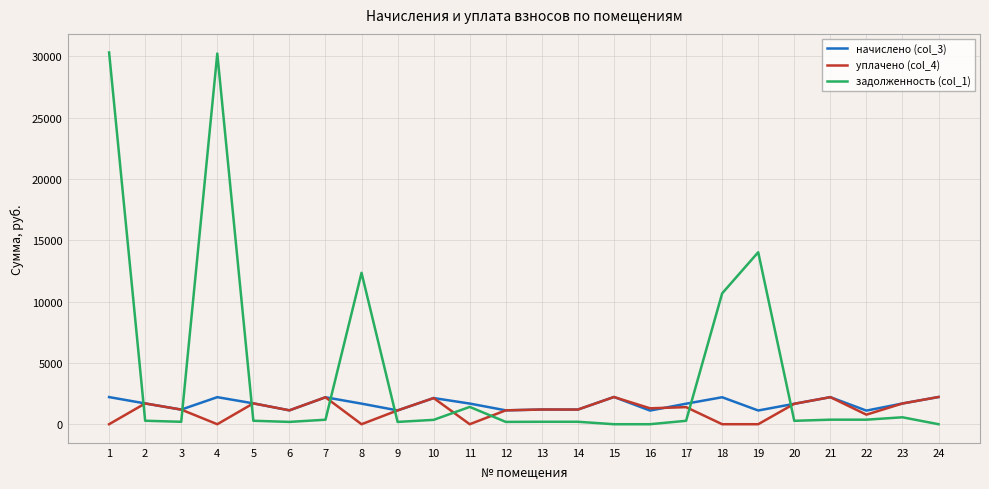

Does the chart display data point markers on the line(s)?

No